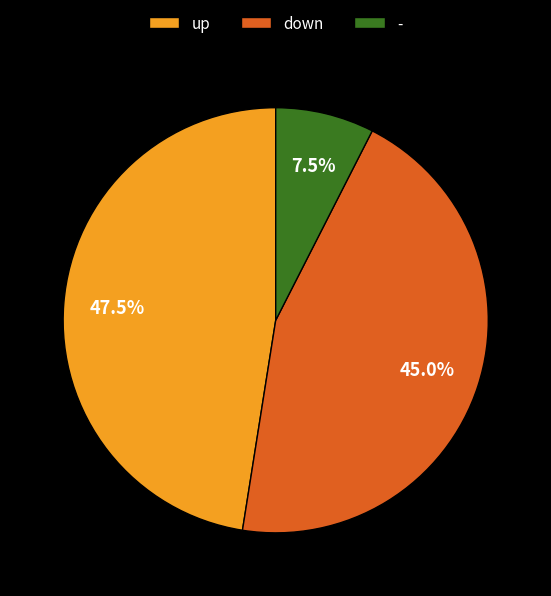

Does up represent more than half of the total?

No